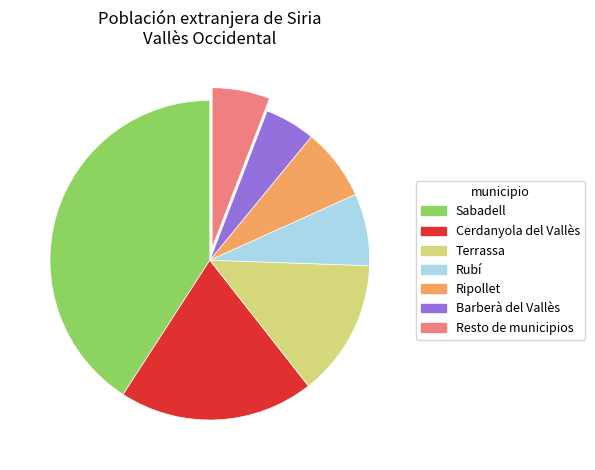

Combined, do Resto de municipios and Terrassa account for over 50%?

No